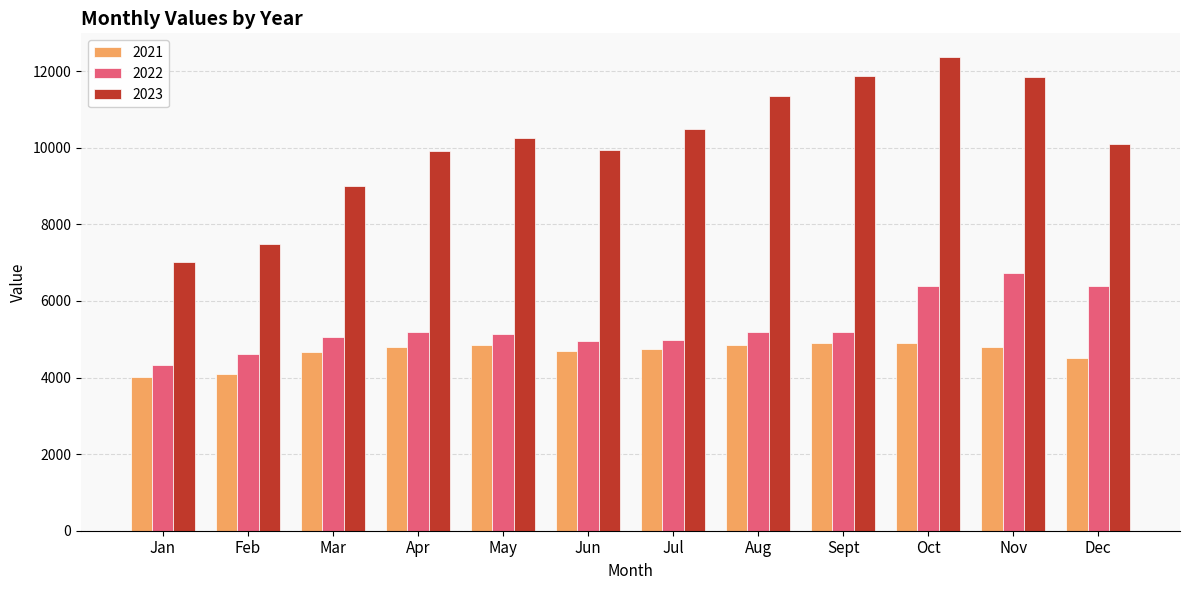

Which series has the largest total across all categories?

2023